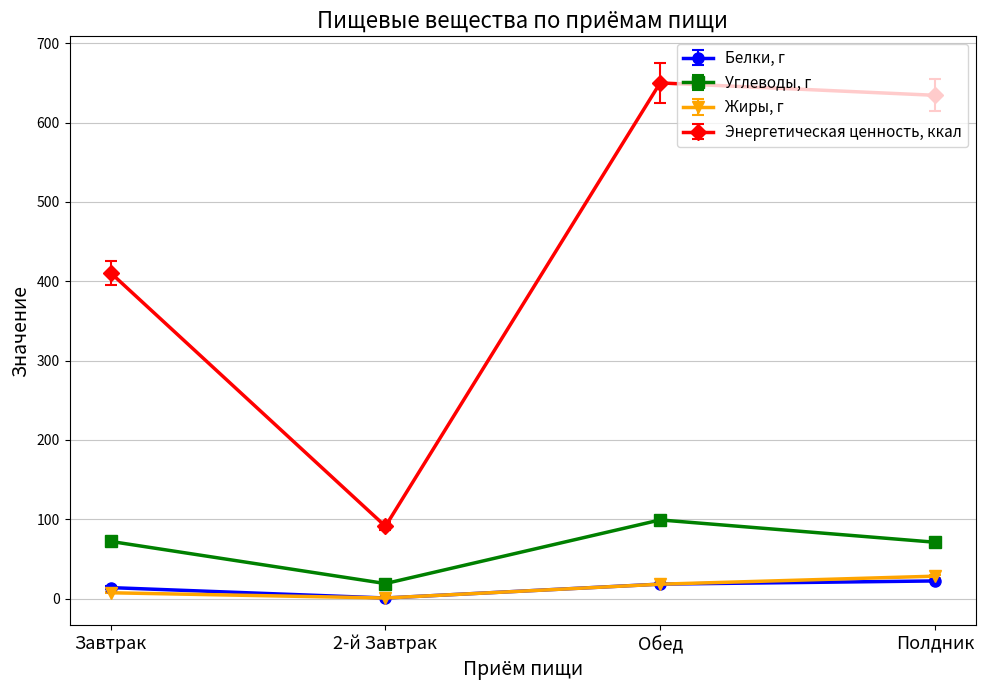

True or false: Углеводы, г has more than 1 points higher than both neighbors.

False